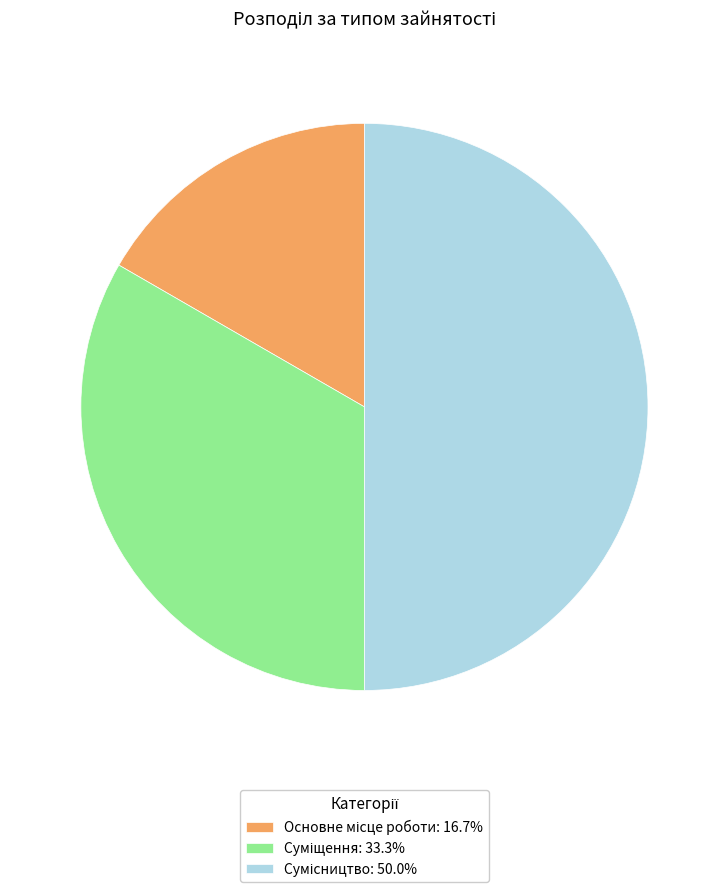

To the nearest percent, what percentage of the pie is Основне місце роботи?

17%